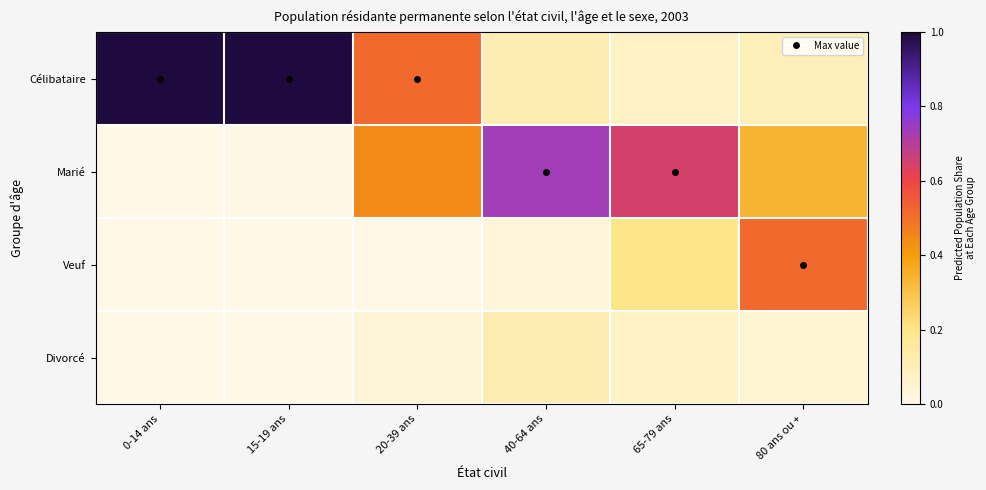

Rank the series by their maximum value, from highest to lowest.

Célibataire, Marié, Veuf, Divorcé